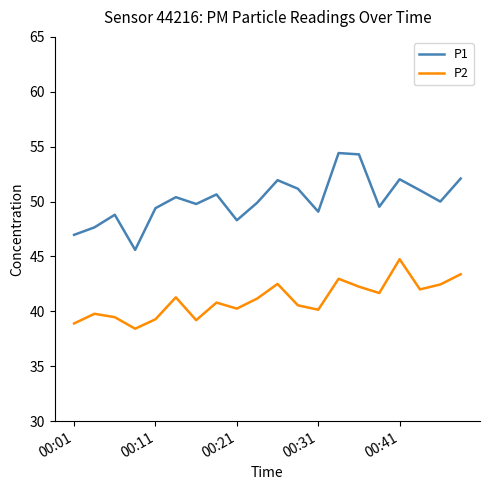

True or false: P2 and P1 cross at least once.

False